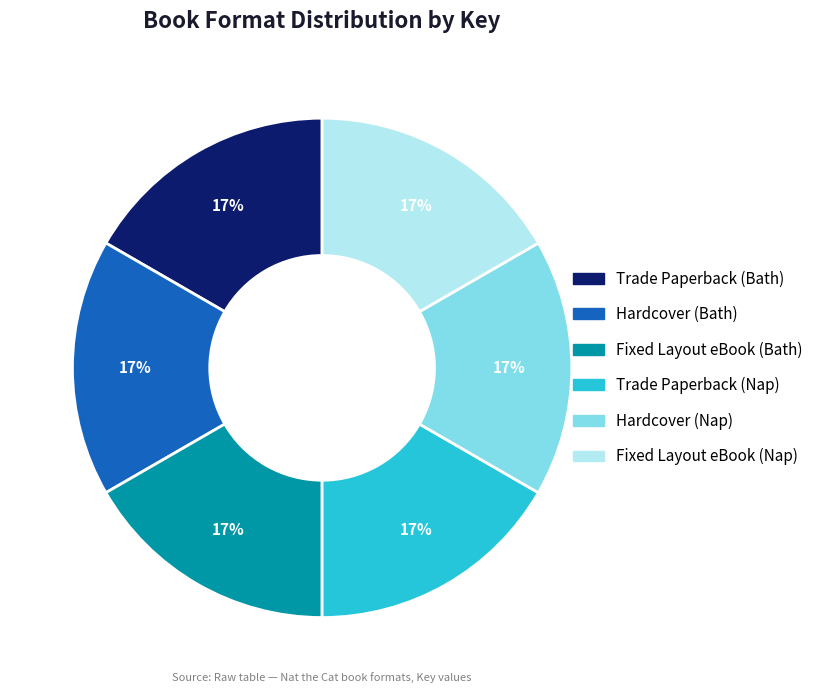

Count the number of slices in the pie.

6